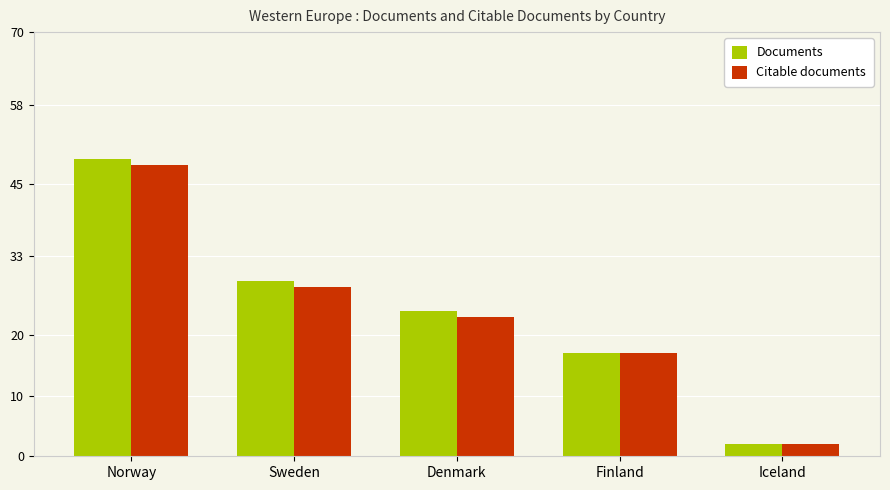

What is the sum of all Citable documents values?

118